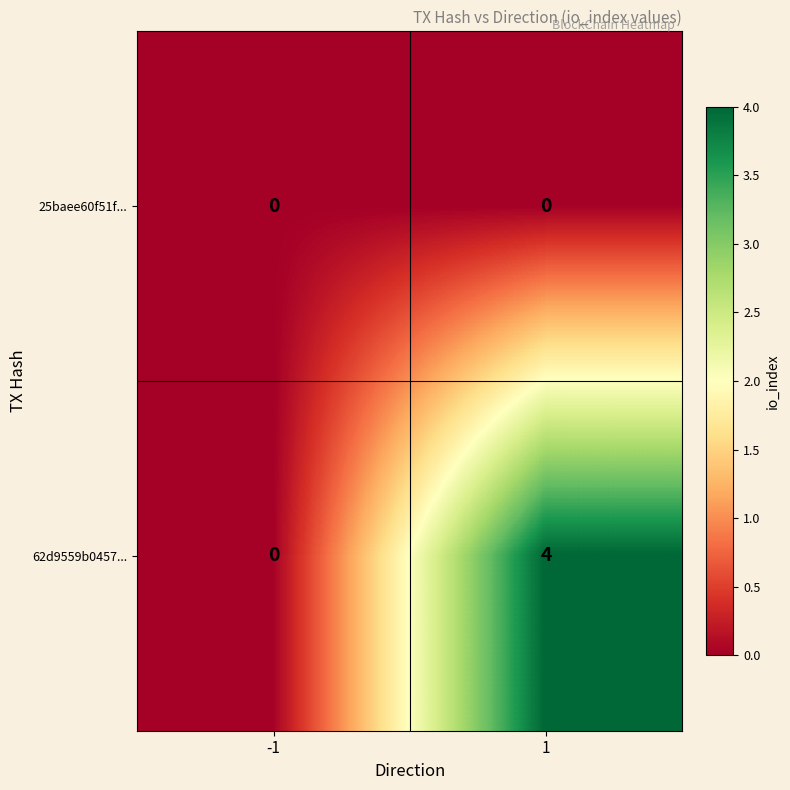

What is the sum of all 62d9559b0457... values?

4